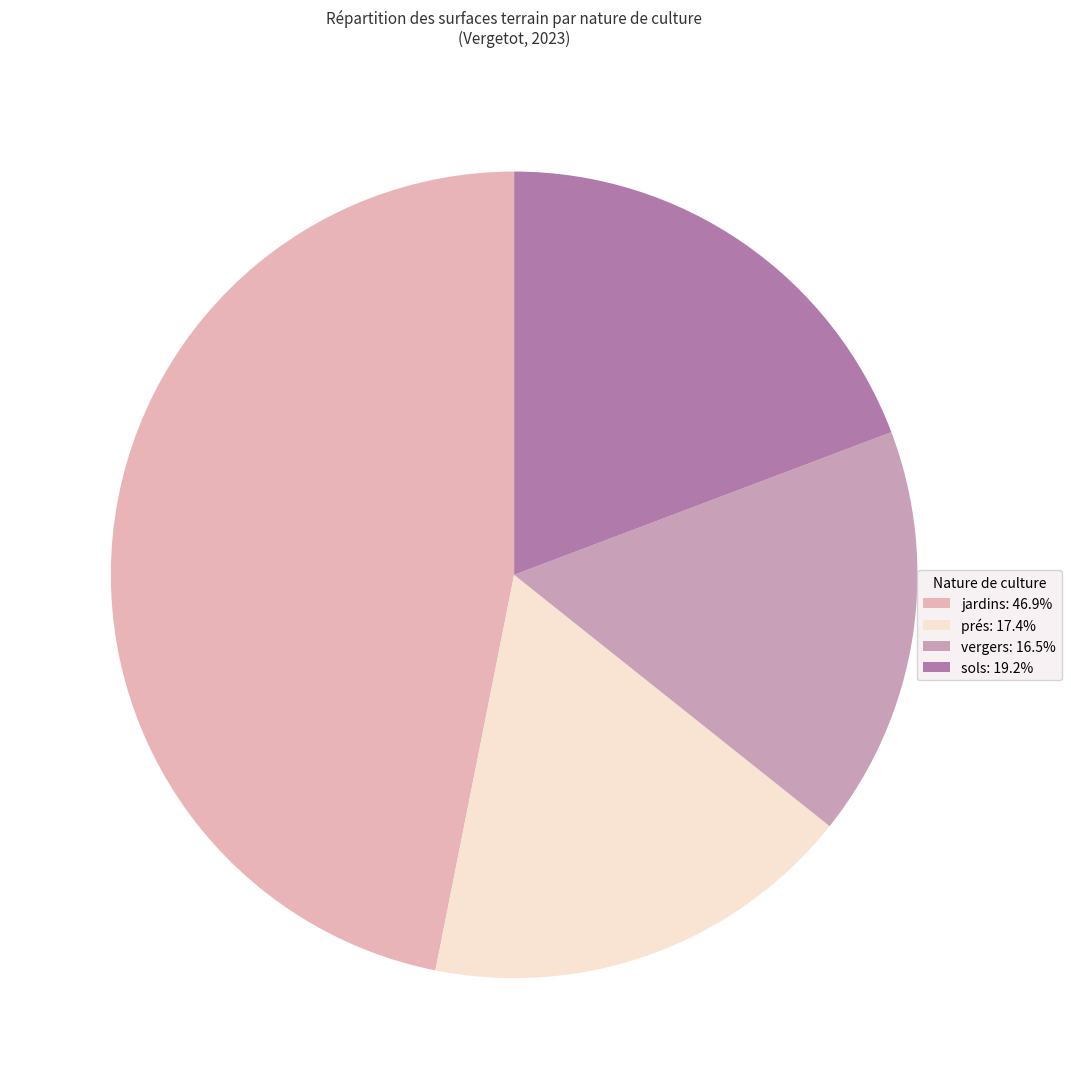

How many slices are in this pie chart?

4